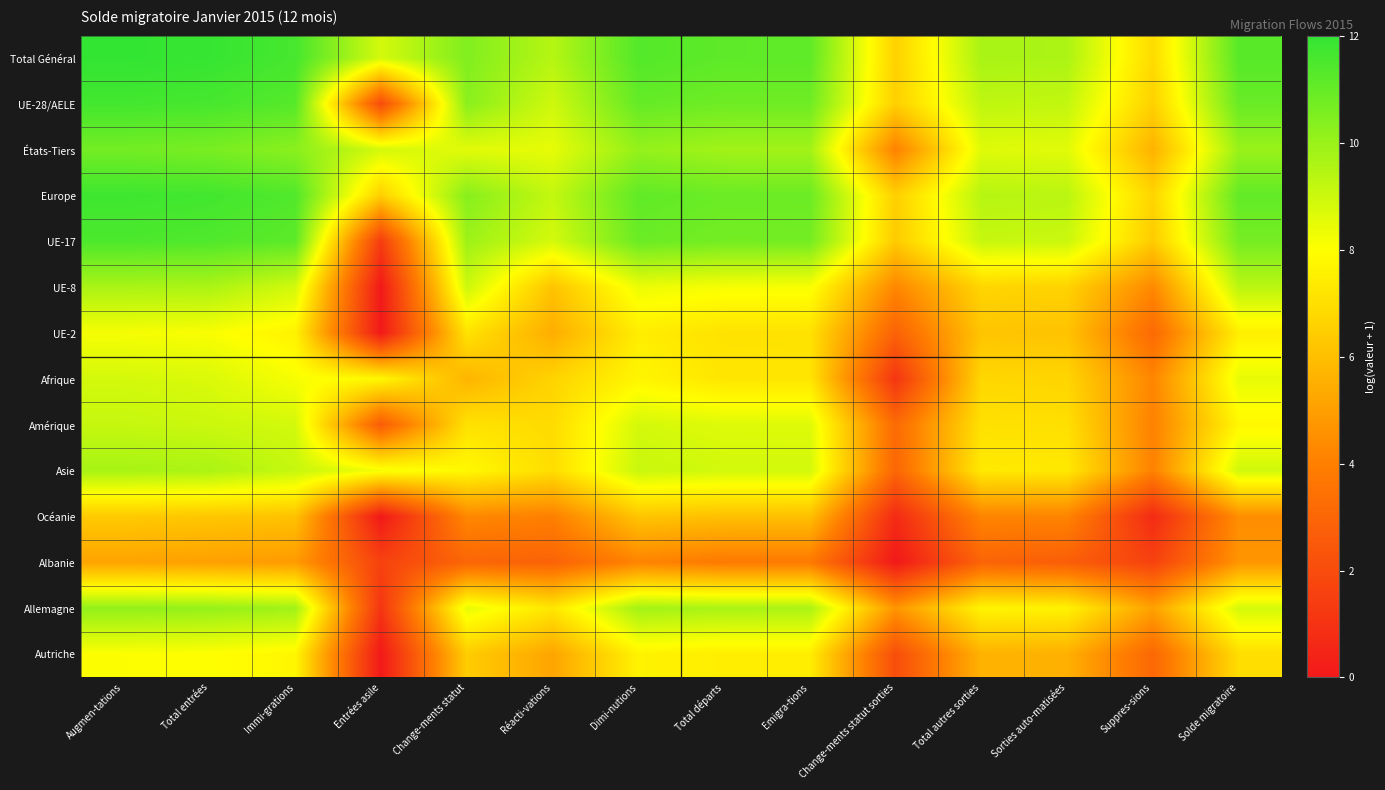

Which series has the largest total across all categories?

Total Général